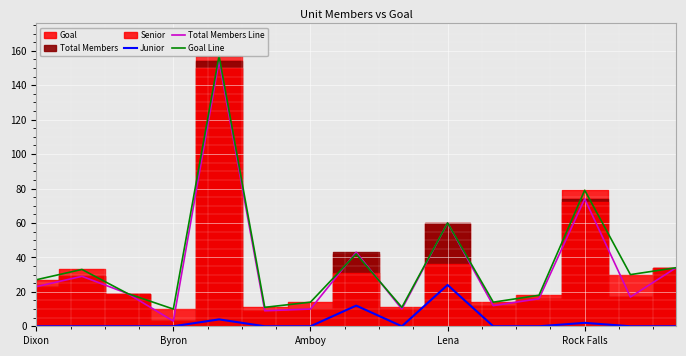

What is the average value of the Total Members Line series?

34